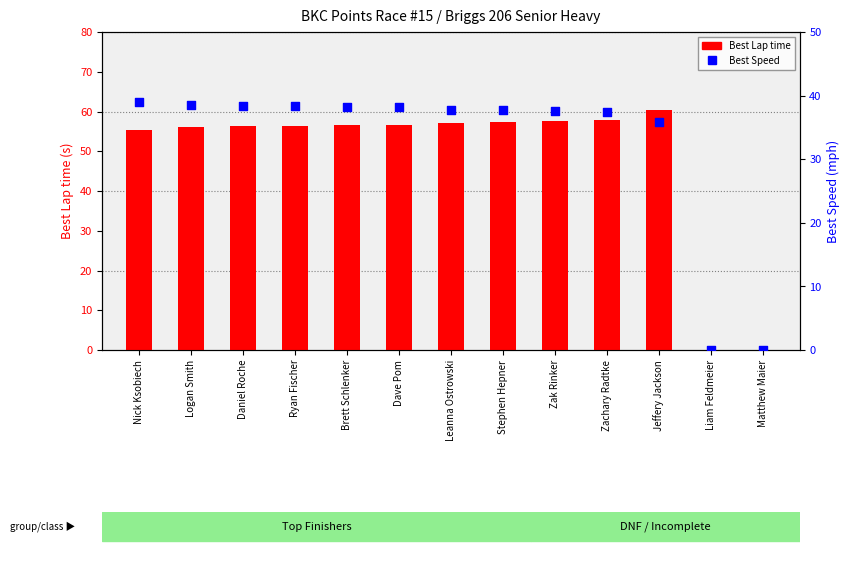

Which series has the largest total across all categories?

Best Lap time